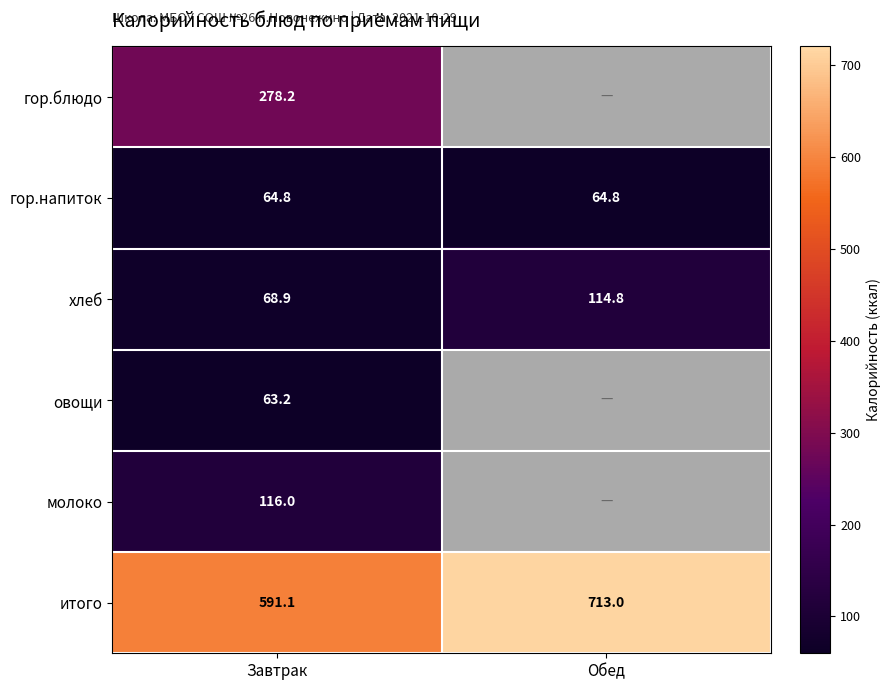

What is the sum of the хлеб values at Обед and Завтрак?

183.7